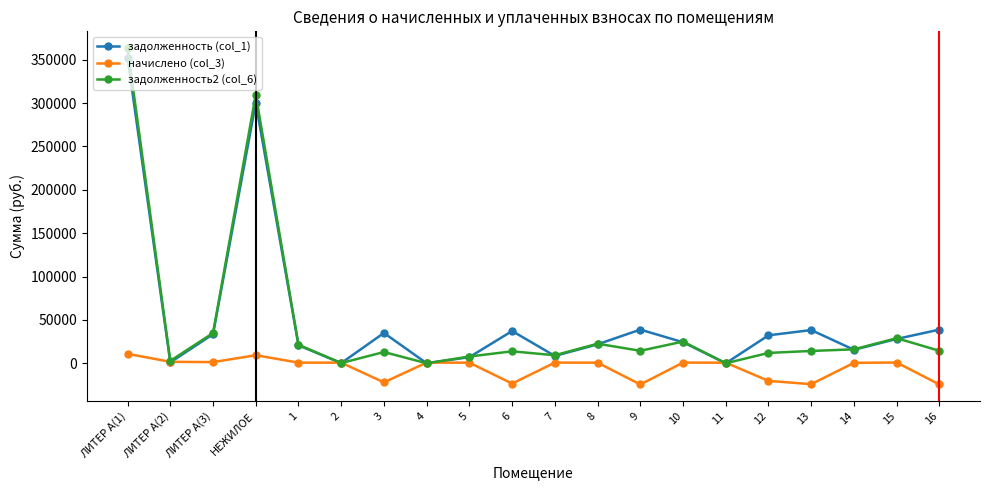

At which category does задолженность2 (col_6) reach its first local valley?

ЛИТЕР А(2)